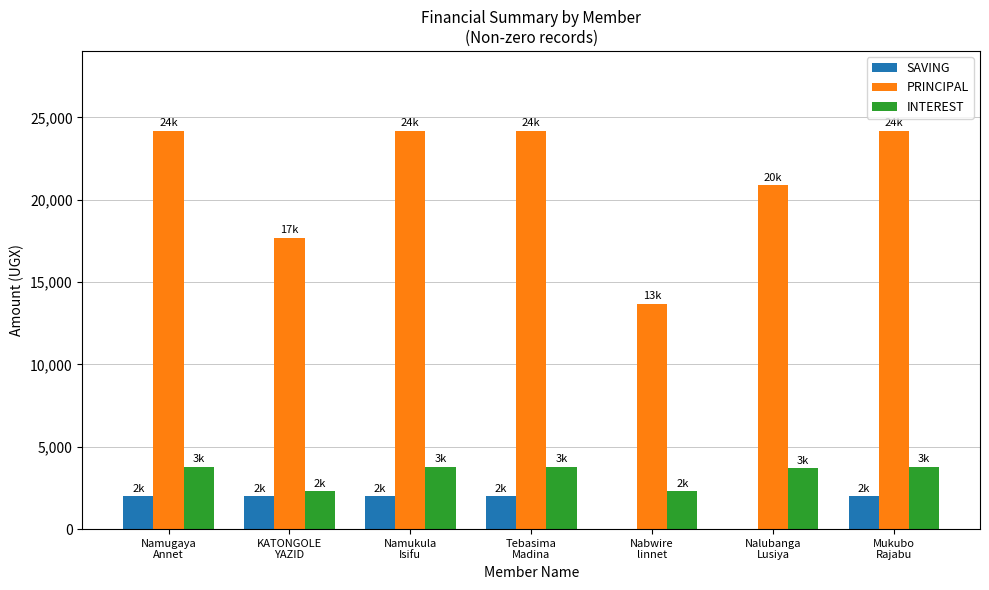

What is the maximum value for INTEREST?

3800